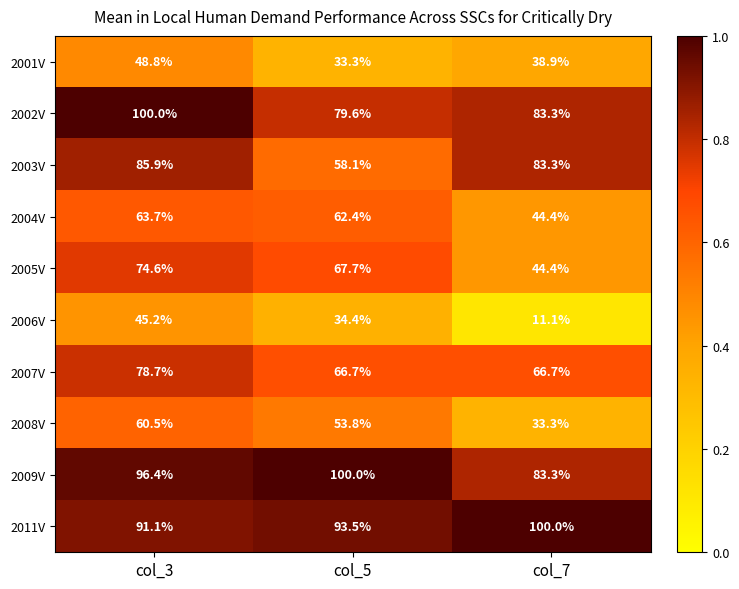

Which series has the largest total across all categories?

2011V